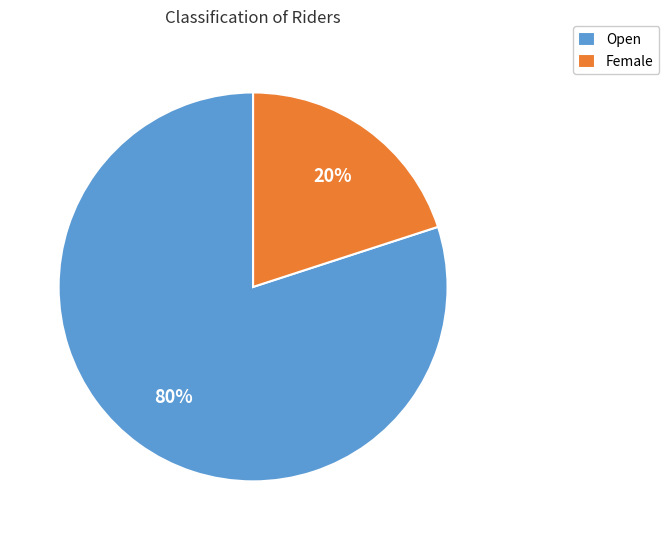

Which has a higher value, Open or Female?

Open